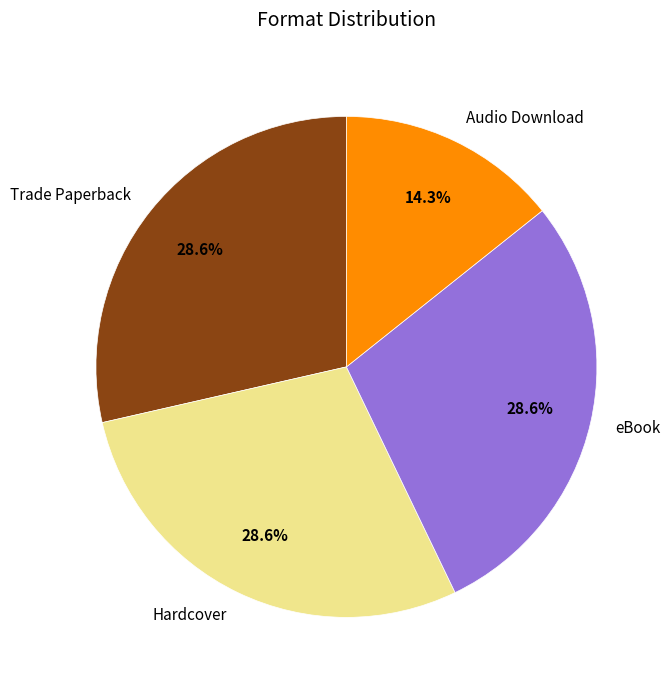

How many segments does this pie chart have?

4